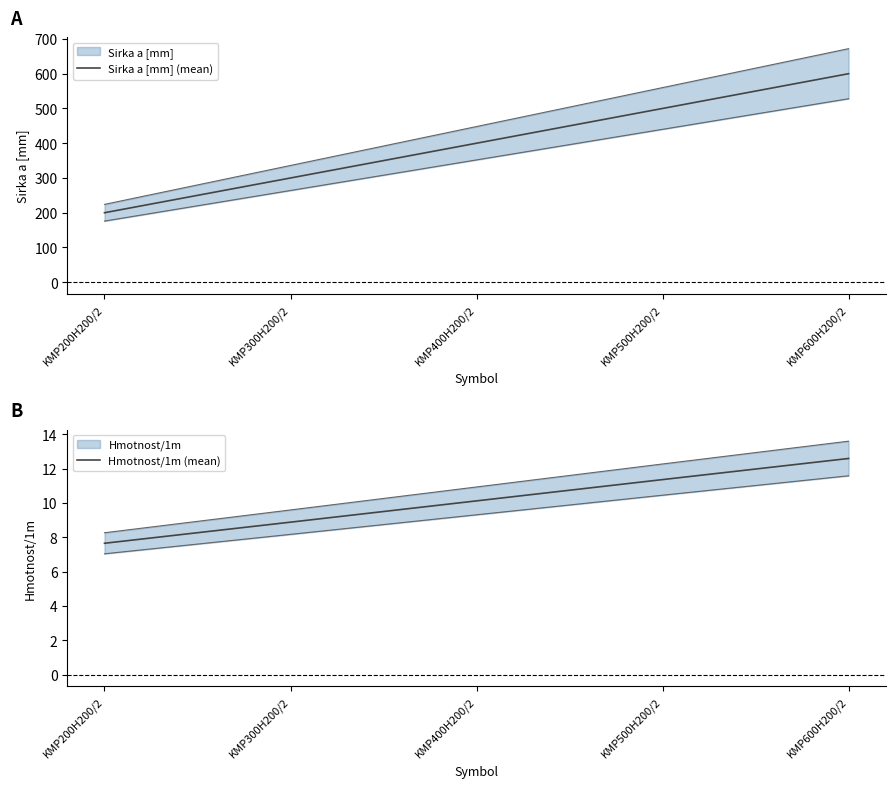

The Hmotnost/1m (mean) series shows 7.7 at KMP200H200/2. True or false?

True